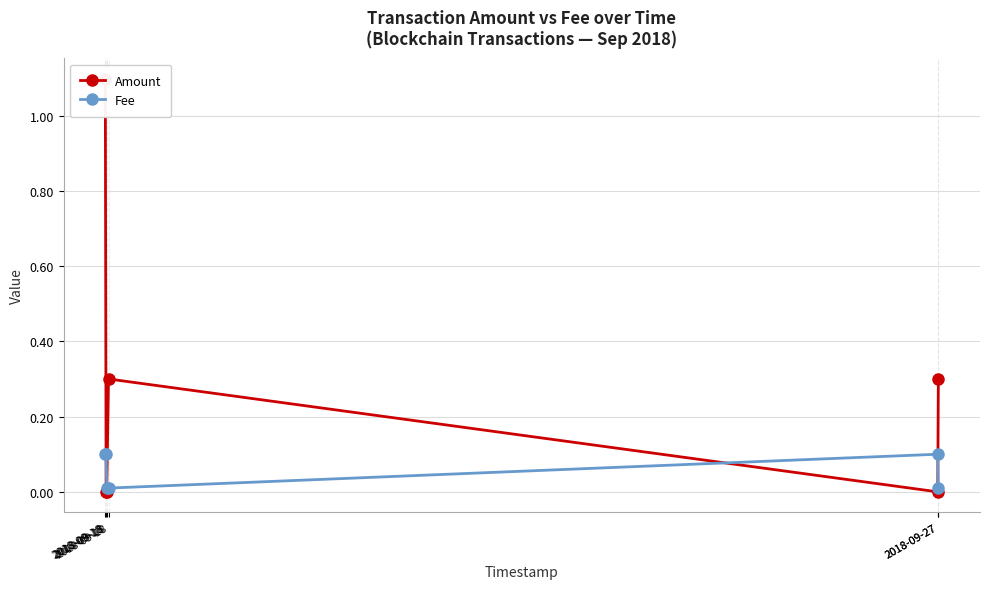

How many lines are shown in the chart?

2